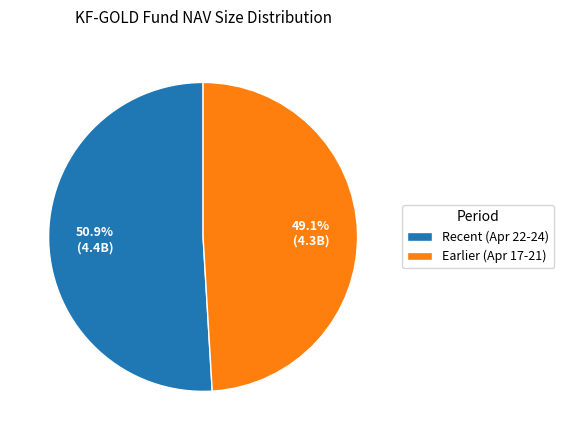

Rank the categories by value from lowest to highest.

Earlier (Apr 17-21), Recent (Apr 22-24)